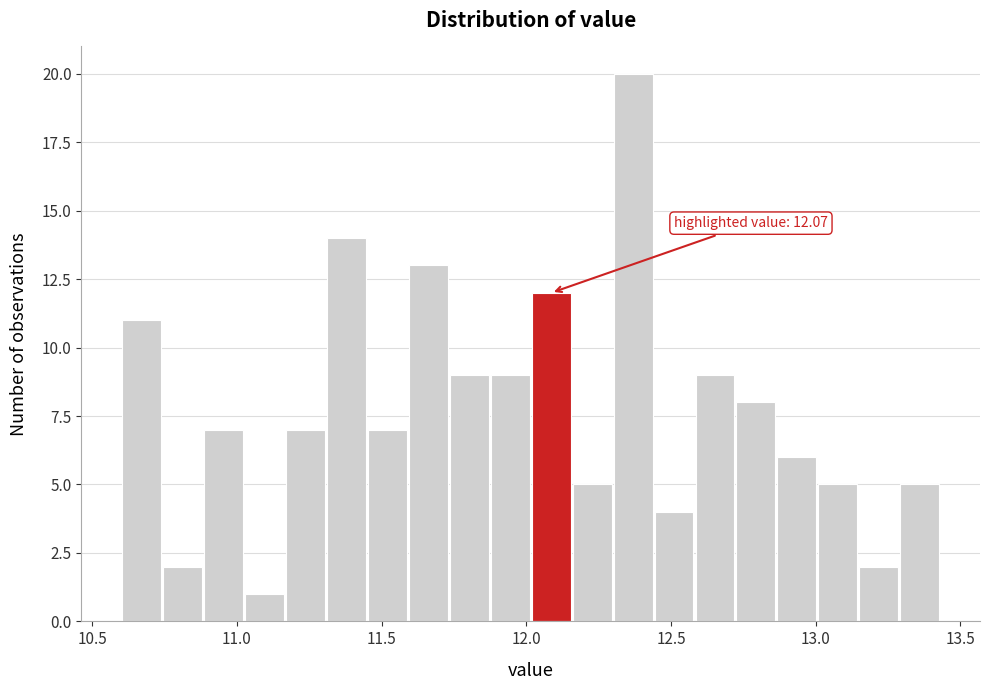

Read against the x-axis, roughly where is the centre of the tallest bar?

12.35